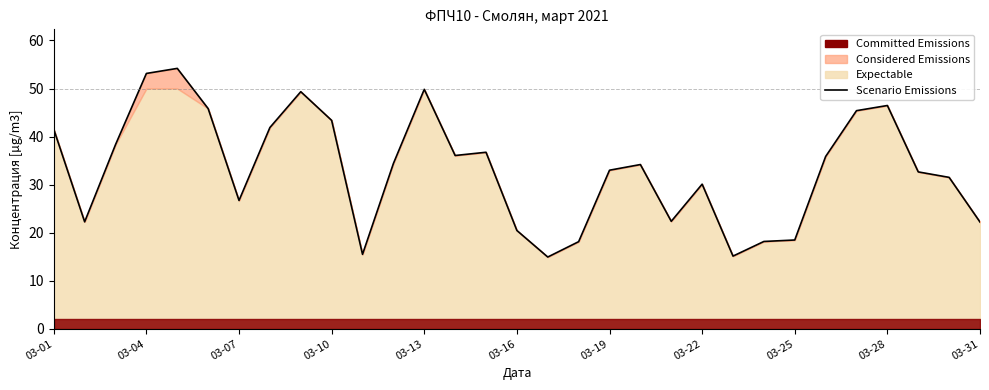

How many values are below 34?

15